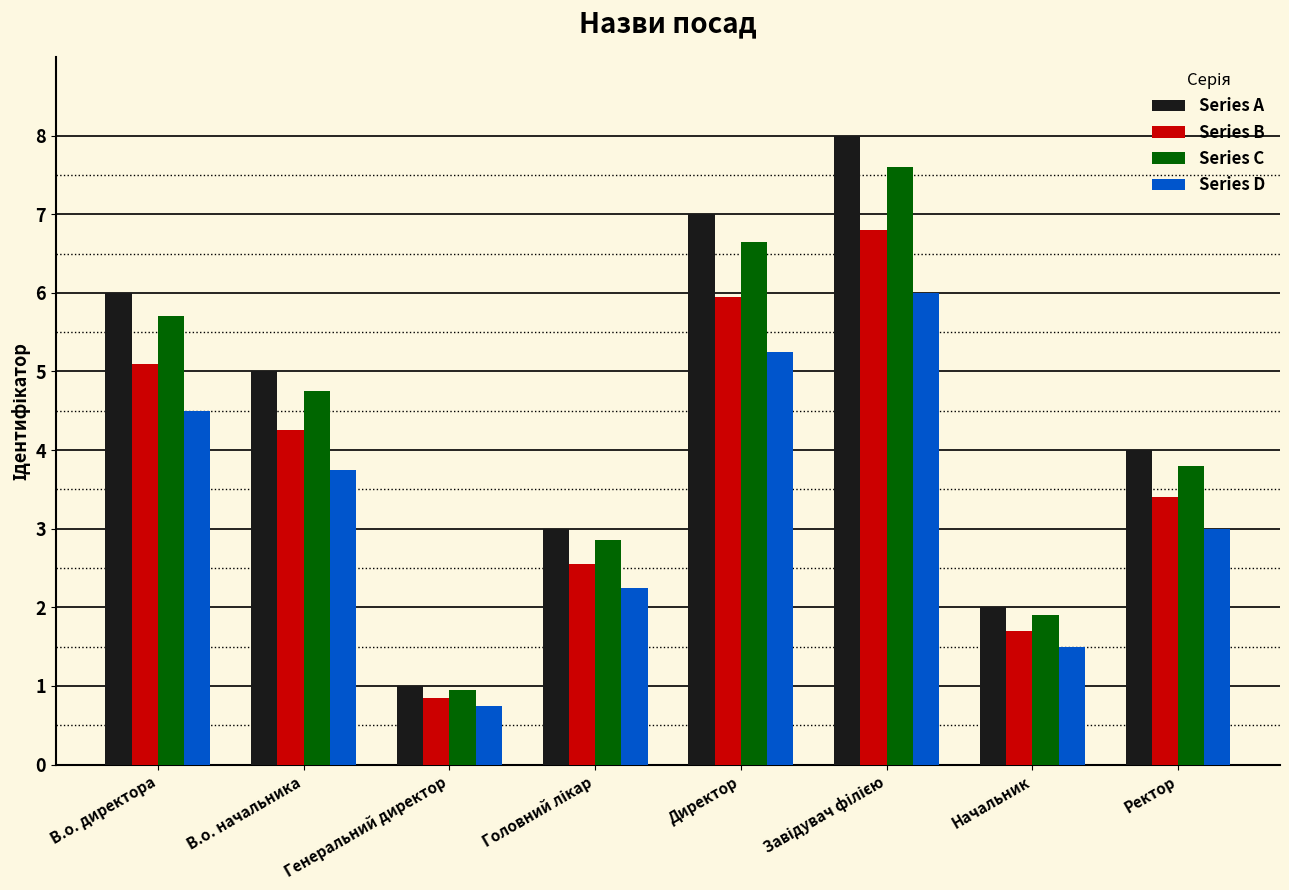

What are all the series names shown in the legend?

Series A, Series B, Series C, Series D